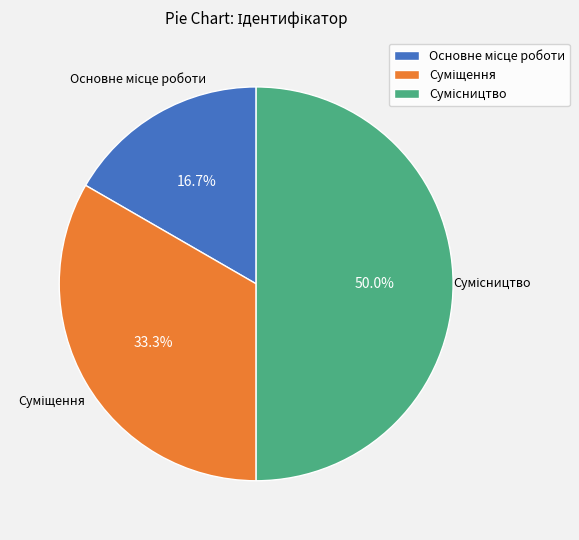

How many segments does this pie chart have?

3